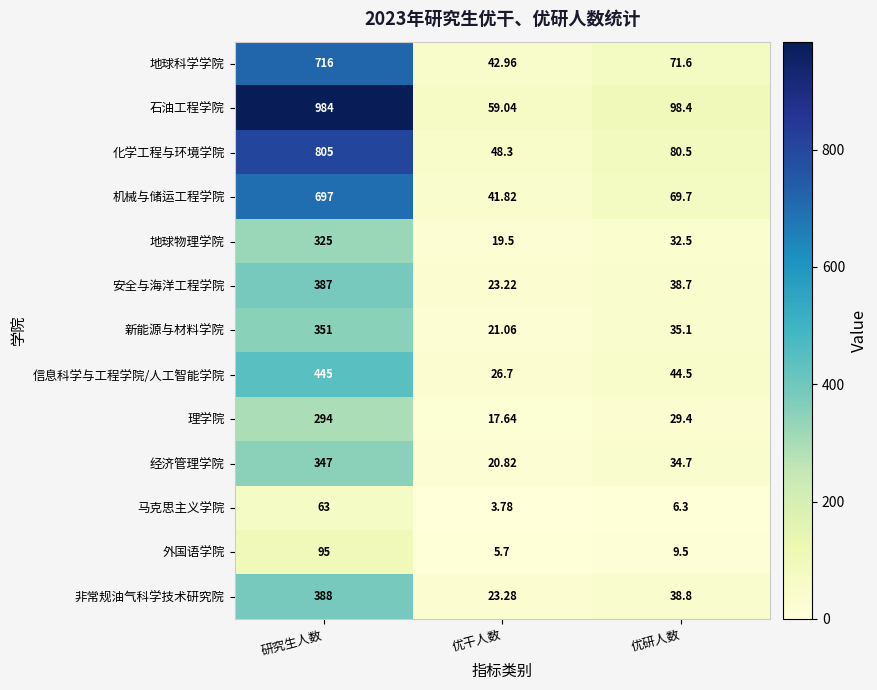

At which category is the sum across all series the highest?

研究生人数